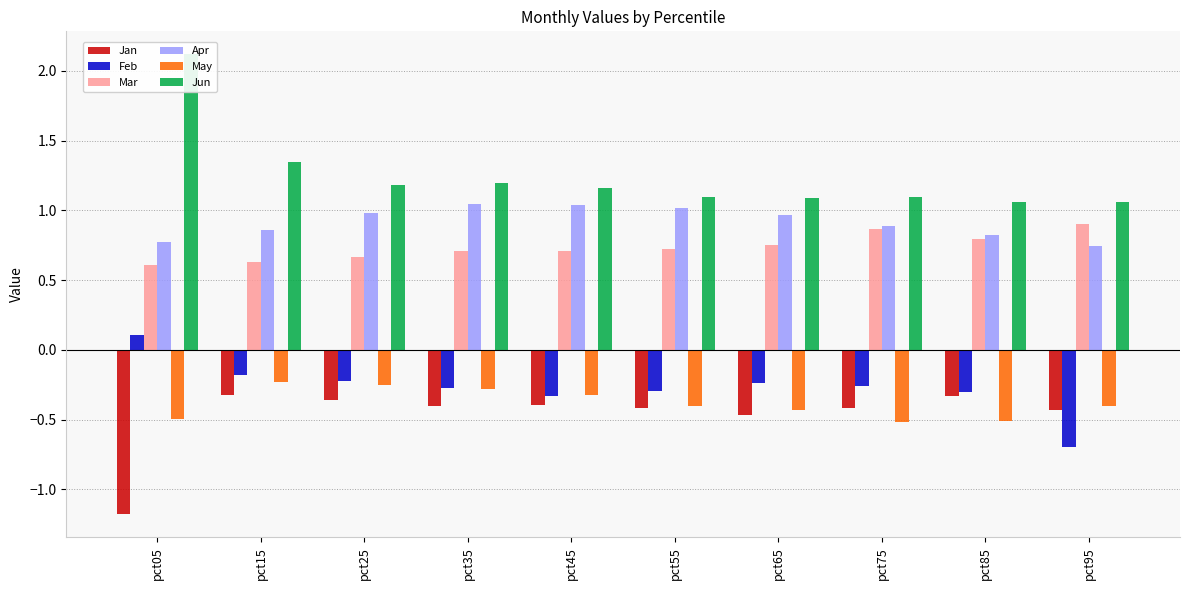

What is the value of the May bar at the 8th from the left?

-0.5